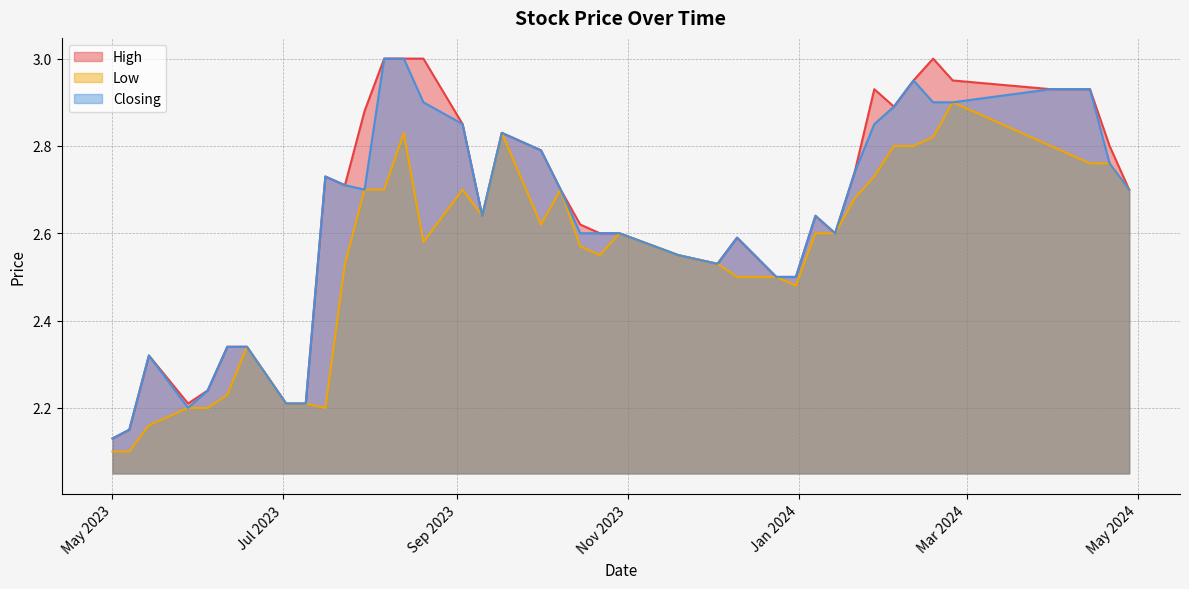

How many lines are shown in the chart?

3